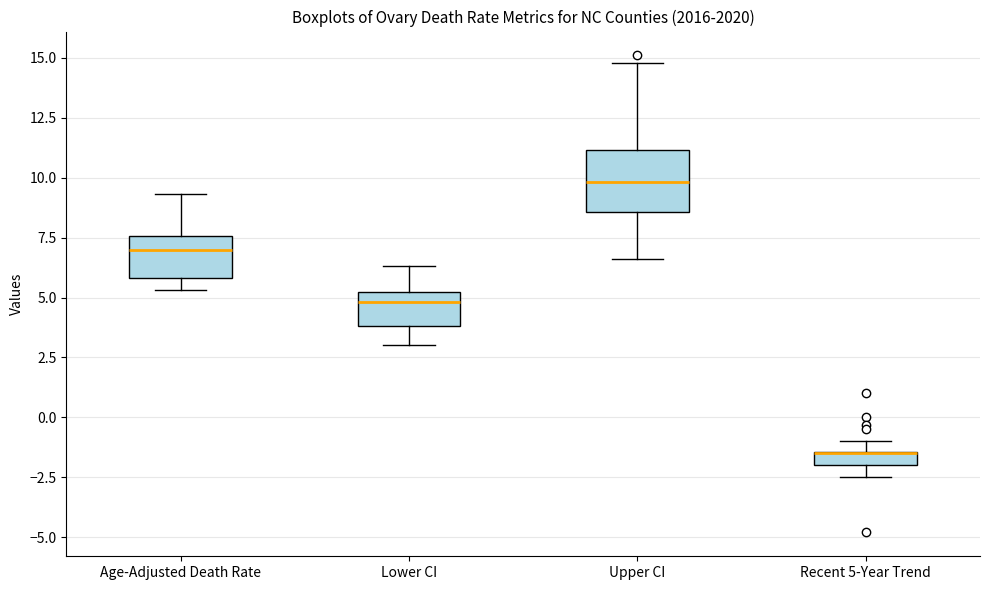

Which box is the tallest, from its lower edge to its upper edge?

Upper CI